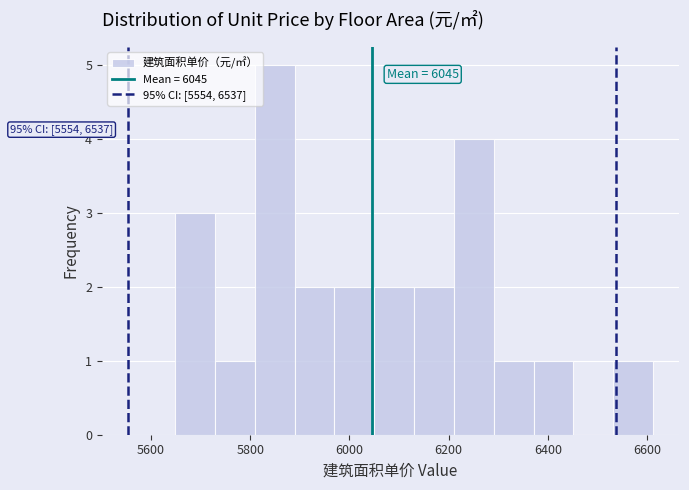

Which range on the x-axis has the tallest bar?

5800 to 5880